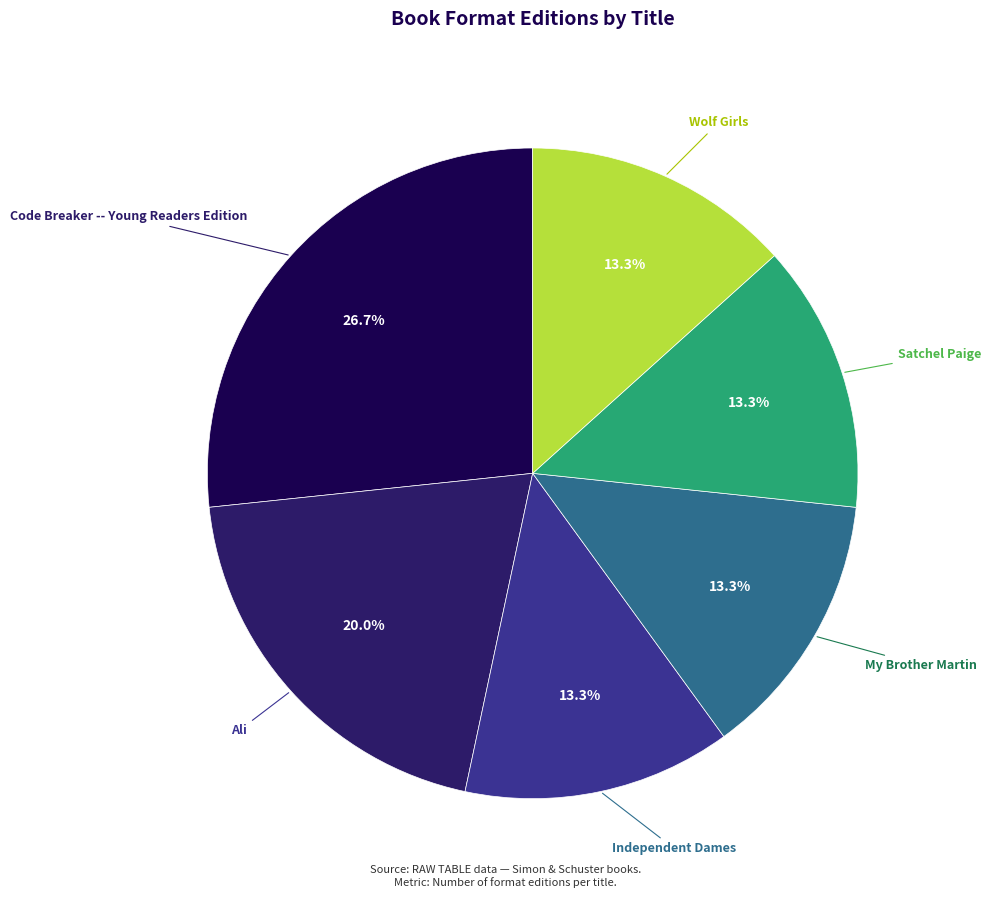

Does any single category account for the majority?

No